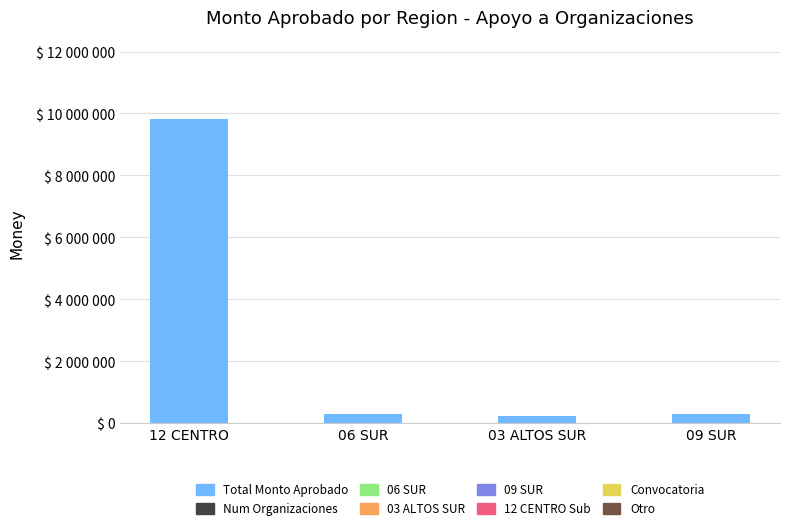

Where does the Total Monto Aprobado series first go above 294000?

12 CENTRO